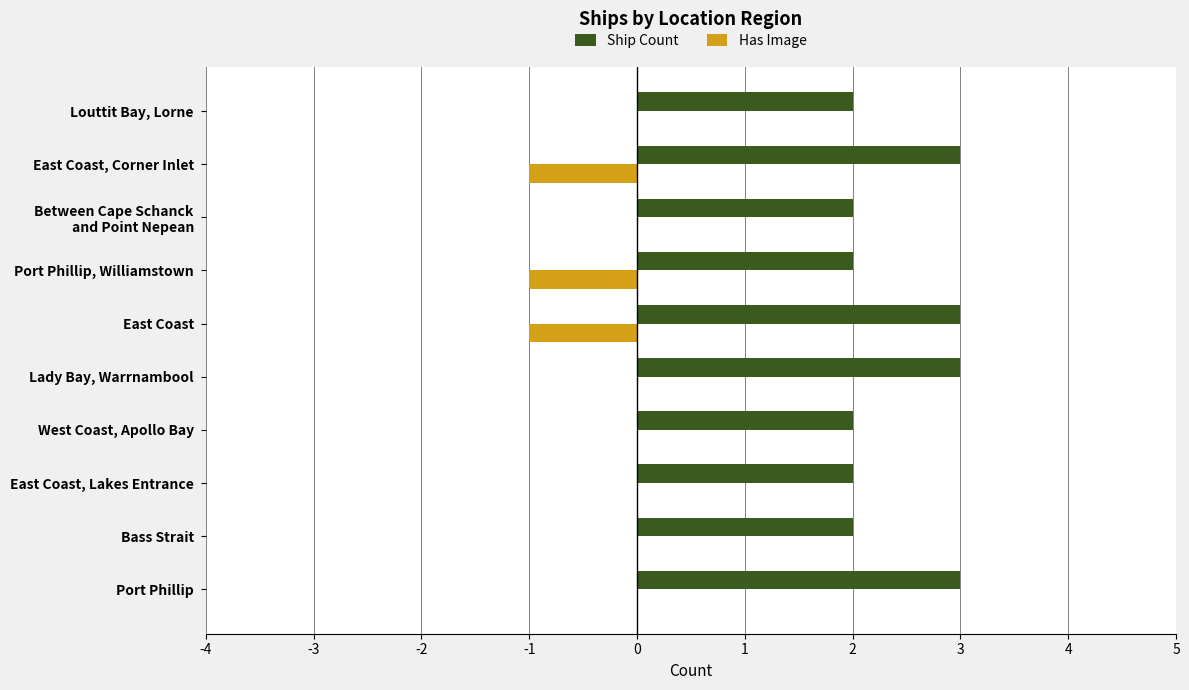

Which series has the largest total across all categories?

Ship Count